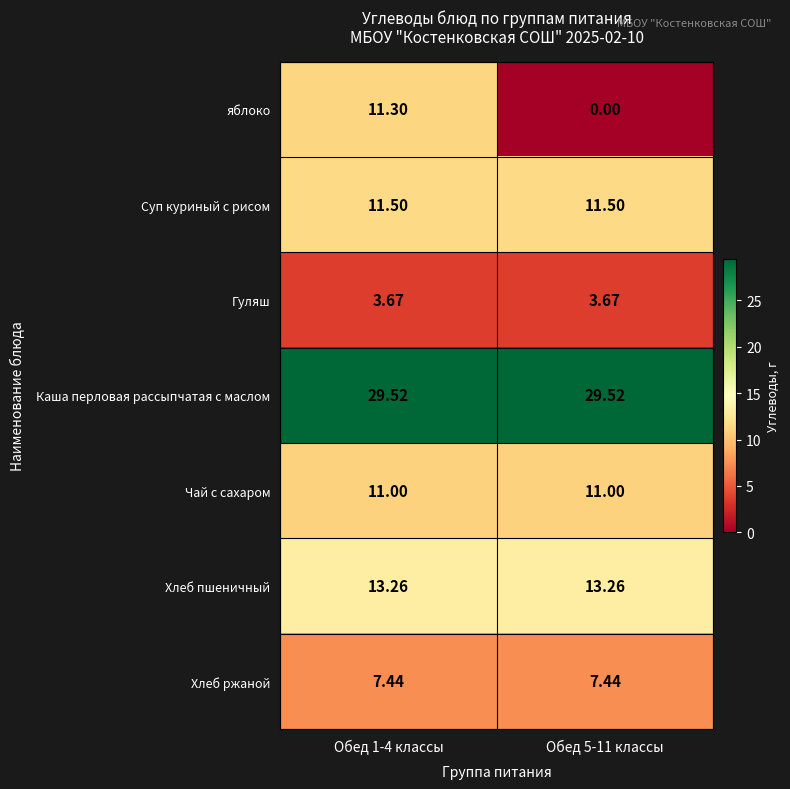

List the series in order of their peak value, highest first.

Каша перловая рассыпчатая с маслом, Хлеб пшеничный, Суп куриный с рисом, яблоко, Чай с сахаром, Хлеб ржаной, Гуляш